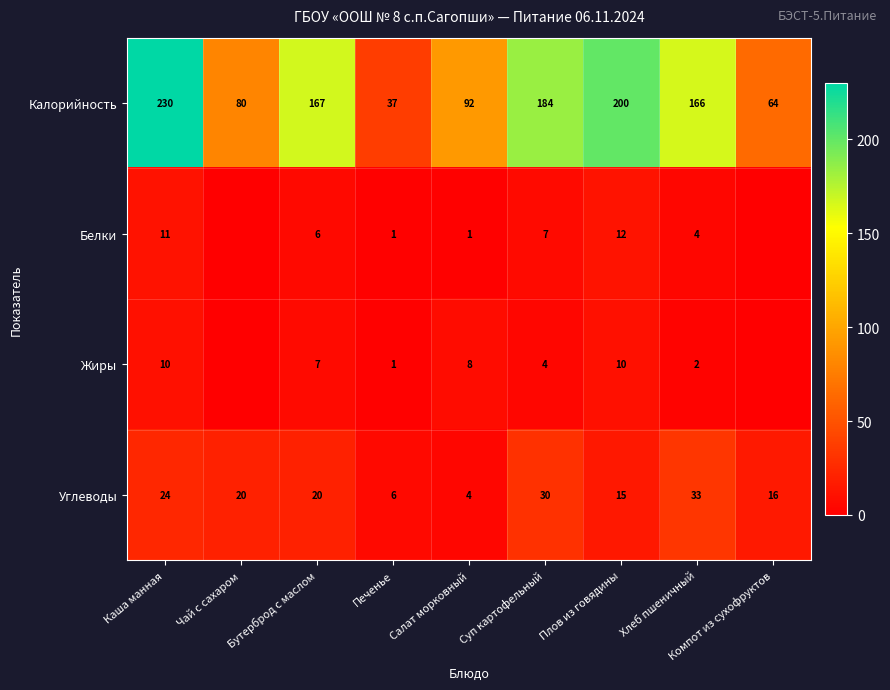

What is the minimum value for Углеводы?

4